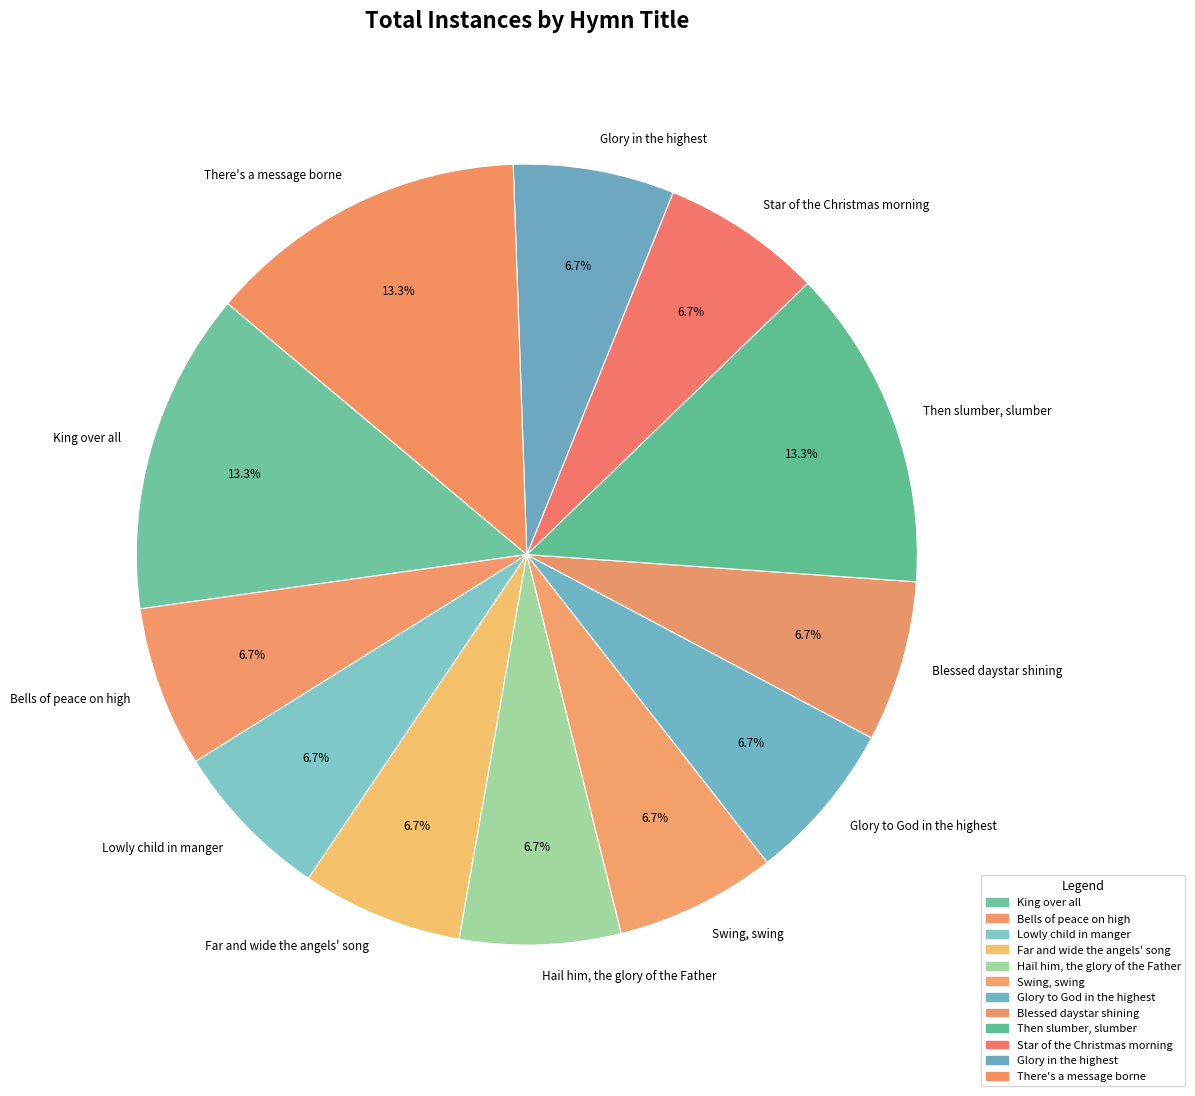

Do There's a message borne and Lowly child in manger together represent more than half of the pie?

No